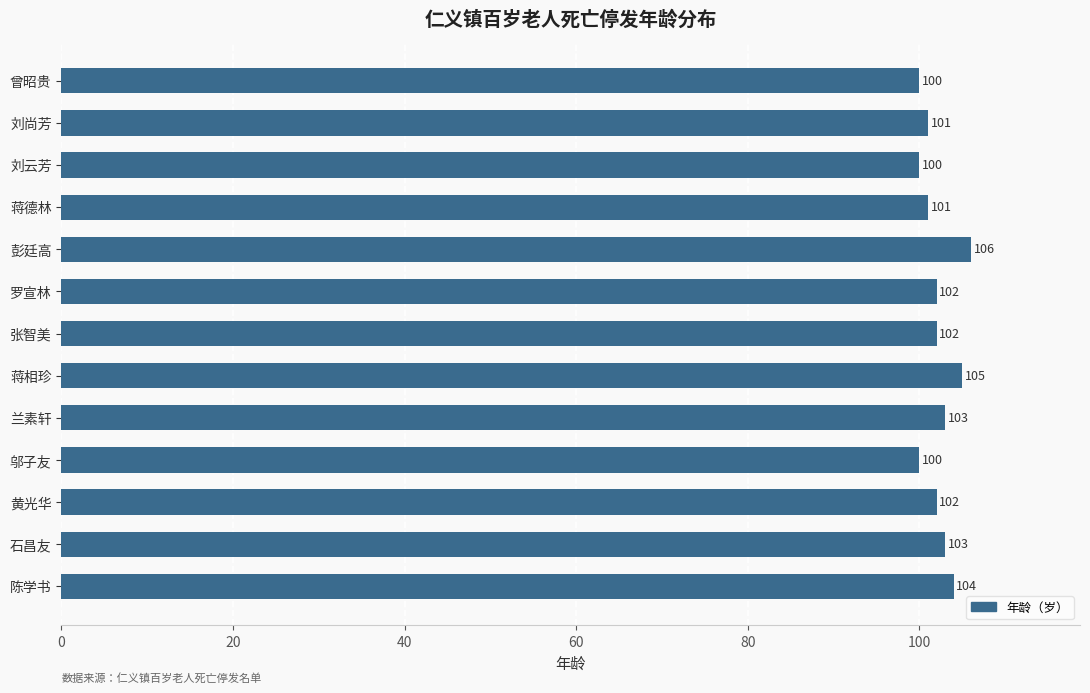

What is the minimum value shown in the chart?

100